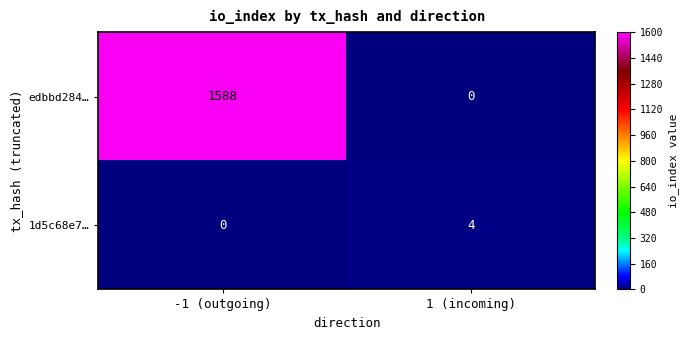

Which series has the largest range (max minus min)?

edbbd284…